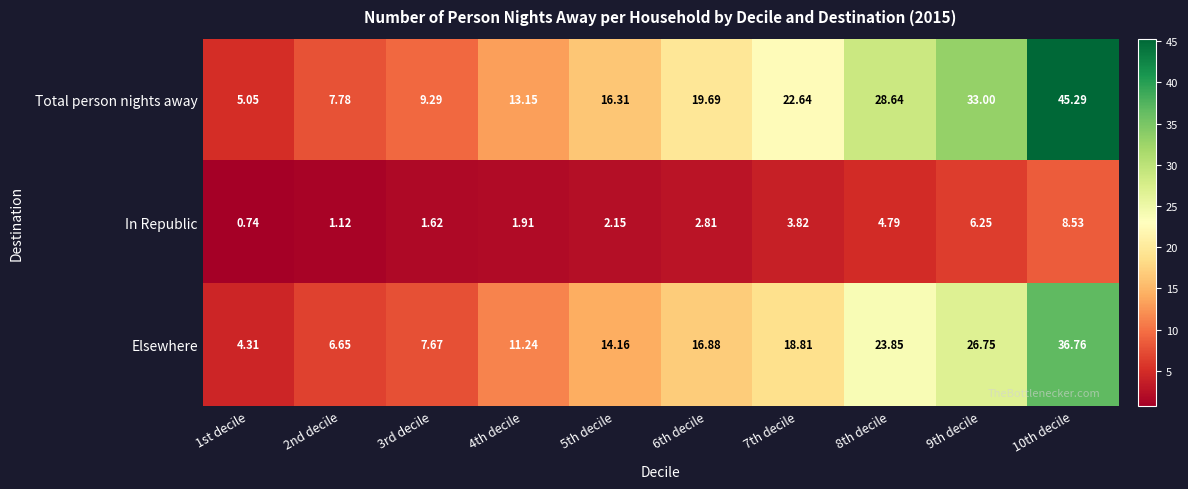

List the series in order of their overall mean, highest first.

Total person nights away, Elsewhere, In Republic